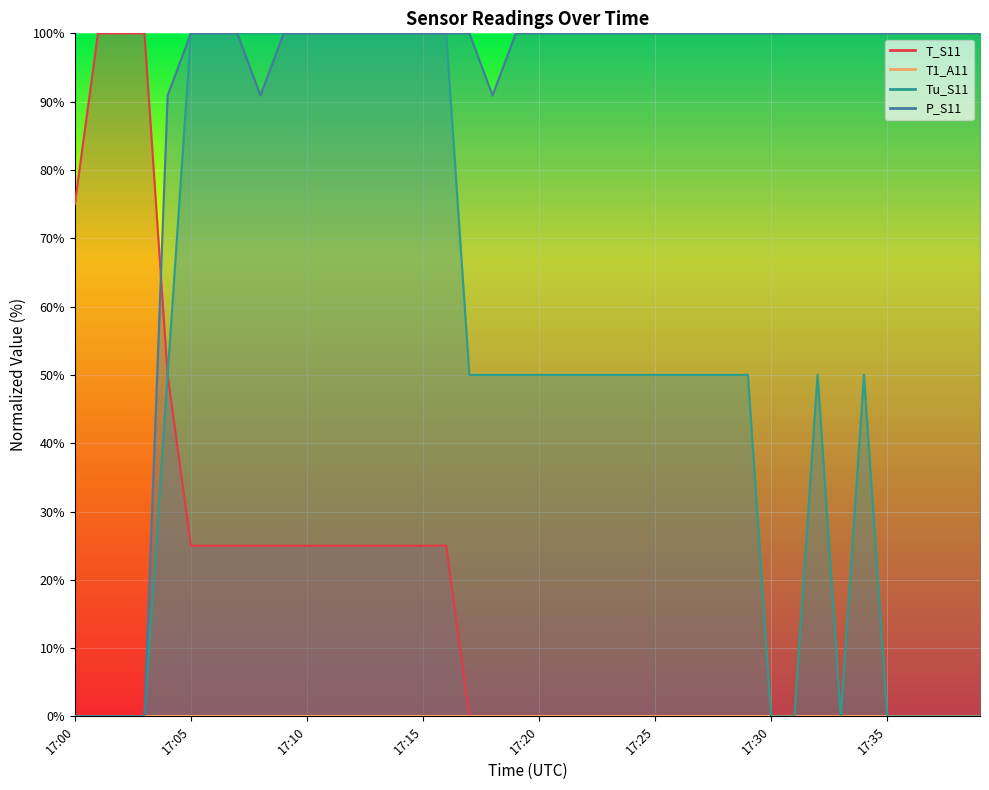

Which series has the widest spread of values?

T_S11